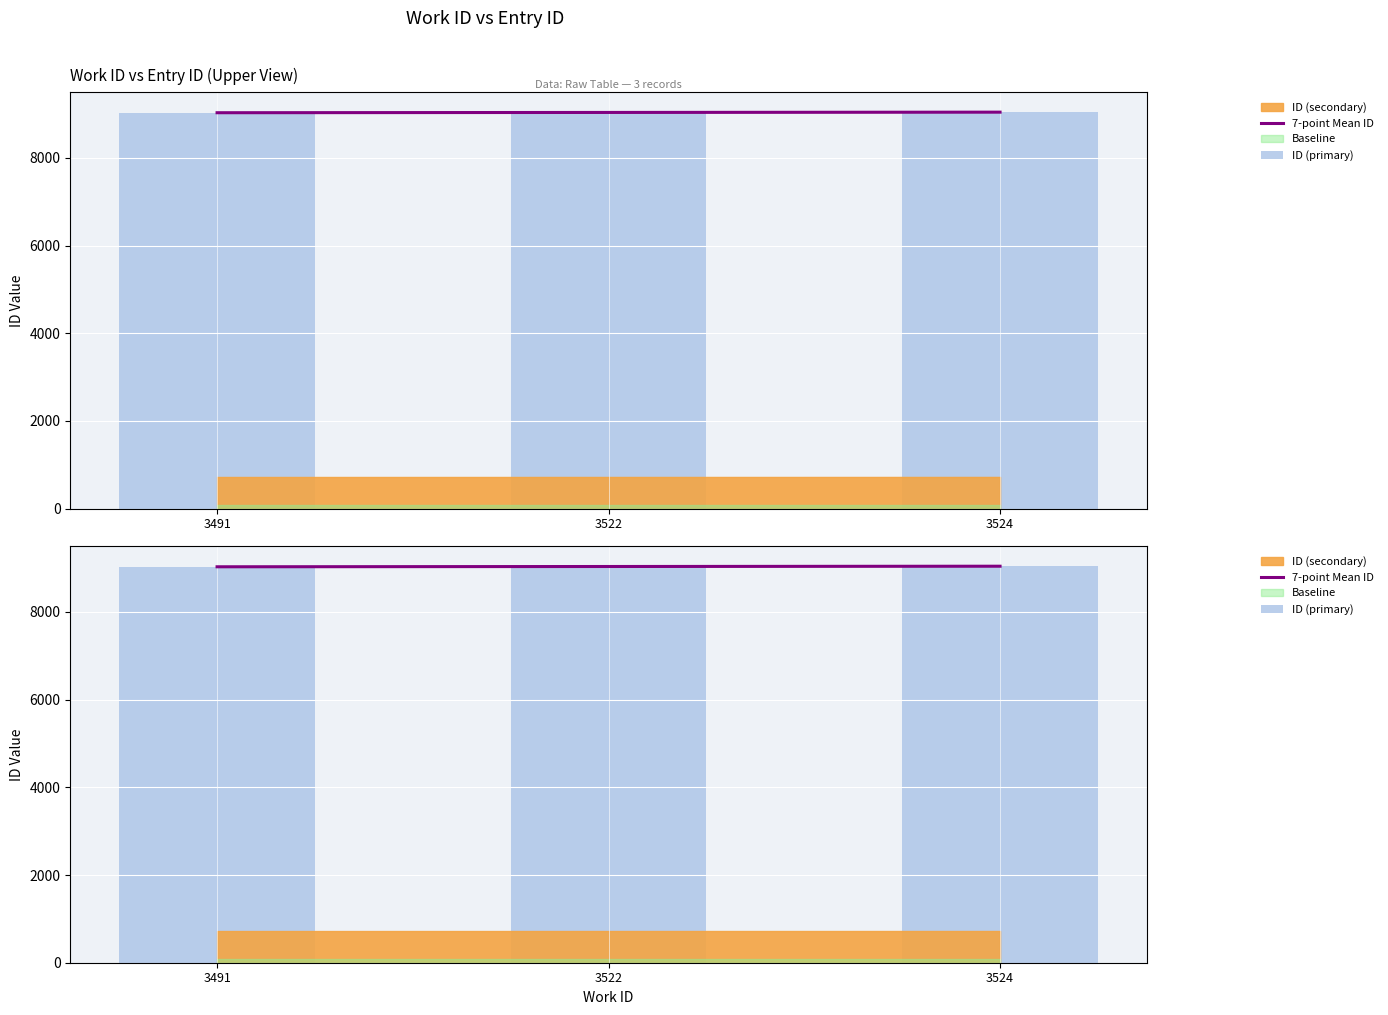

What is the sum of the values at 3522 and 3491?

18069